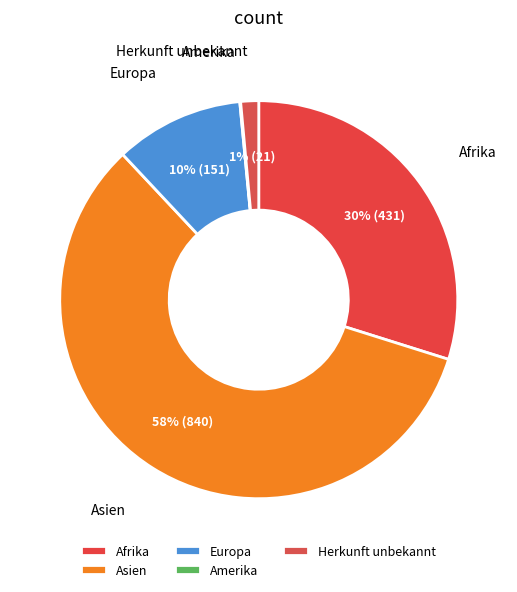

Is Europa the majority of the pie?

No